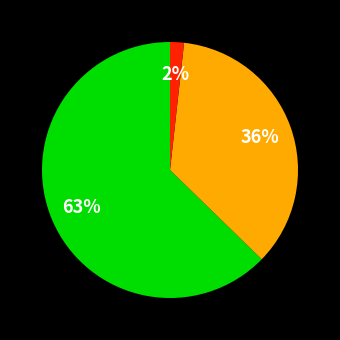

Does any single category account for the majority?

Yes